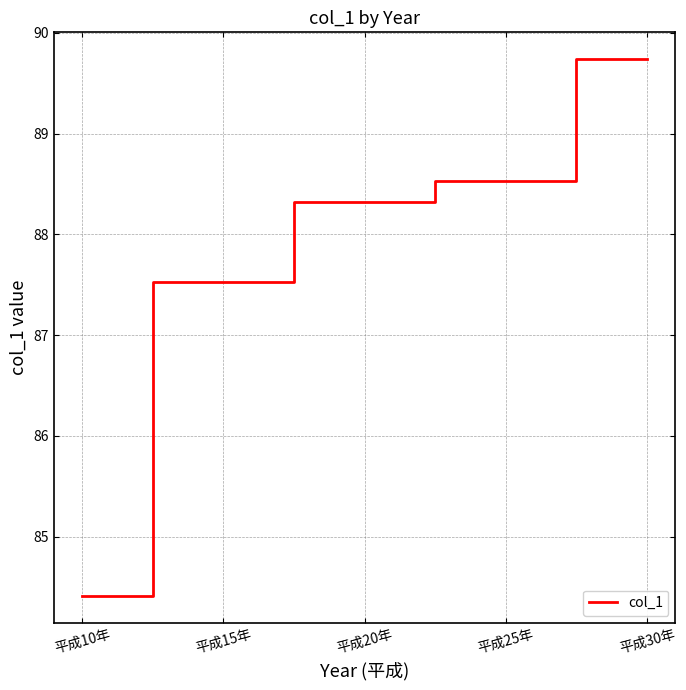

Rank the categories by value from lowest to highest.

平成10年, 平成15年, 平成20年, 平成25年, 平成30年